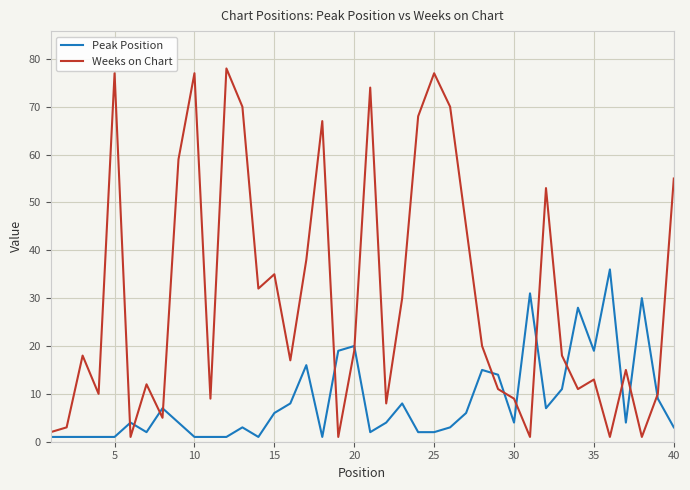

What is the difference between the maximum and minimum values in the Weeks on Chart series?

77